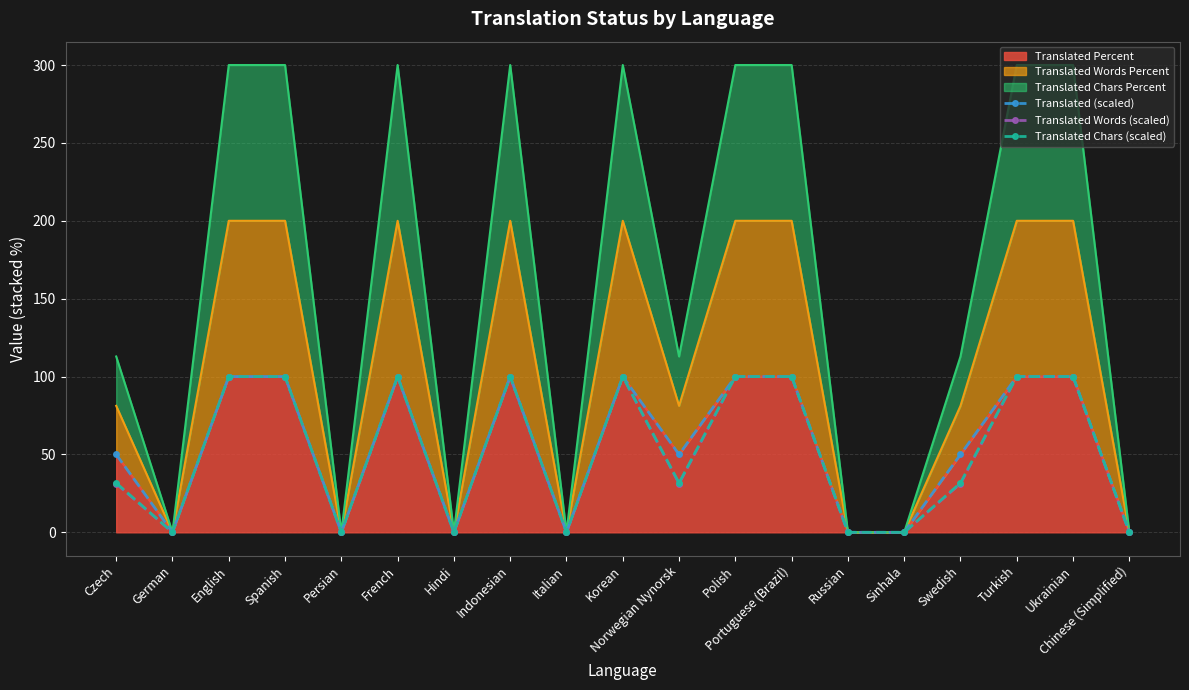

How many categories are shown in the chart?

19